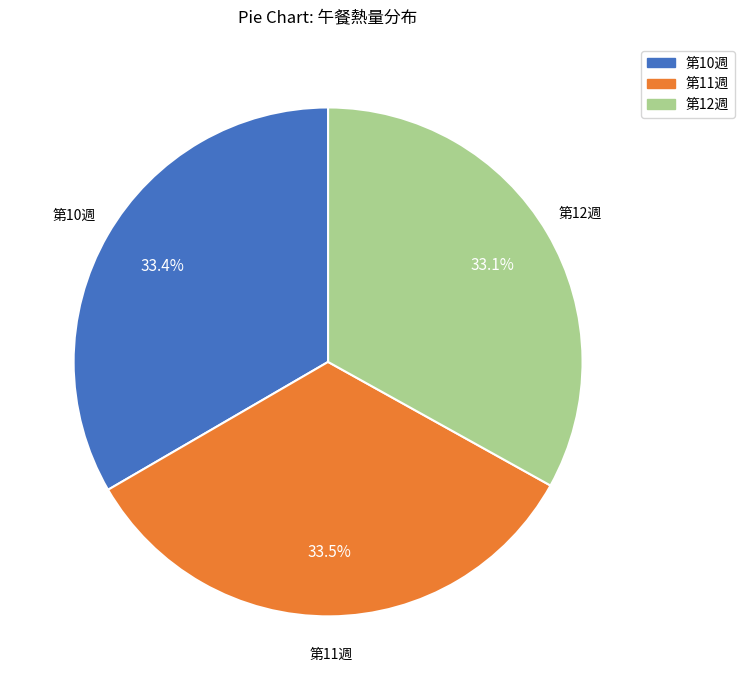

Is there a majority slice in this chart?

No